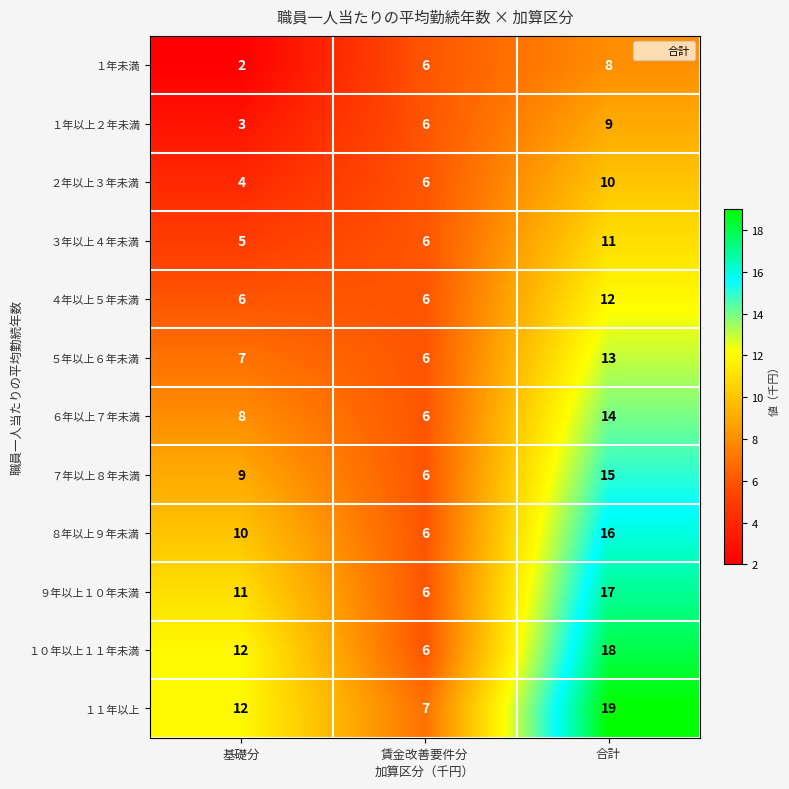

List the labels in order of ５年以上６年未満 value, smallest first.

賃金改善要件分, 基礎分, 合計